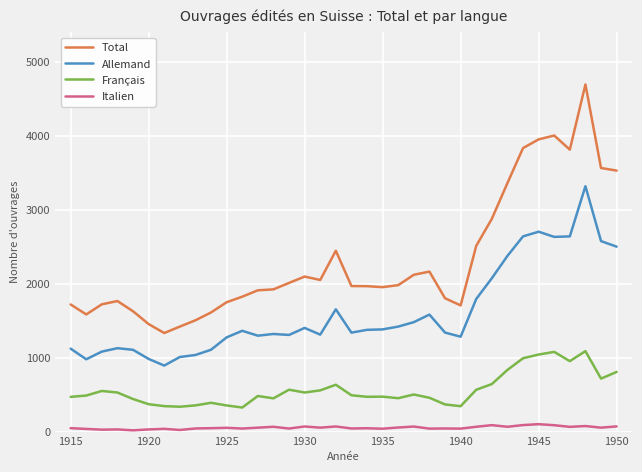

What are all the series names shown in the legend?

Total, Allemand, Français, Italien